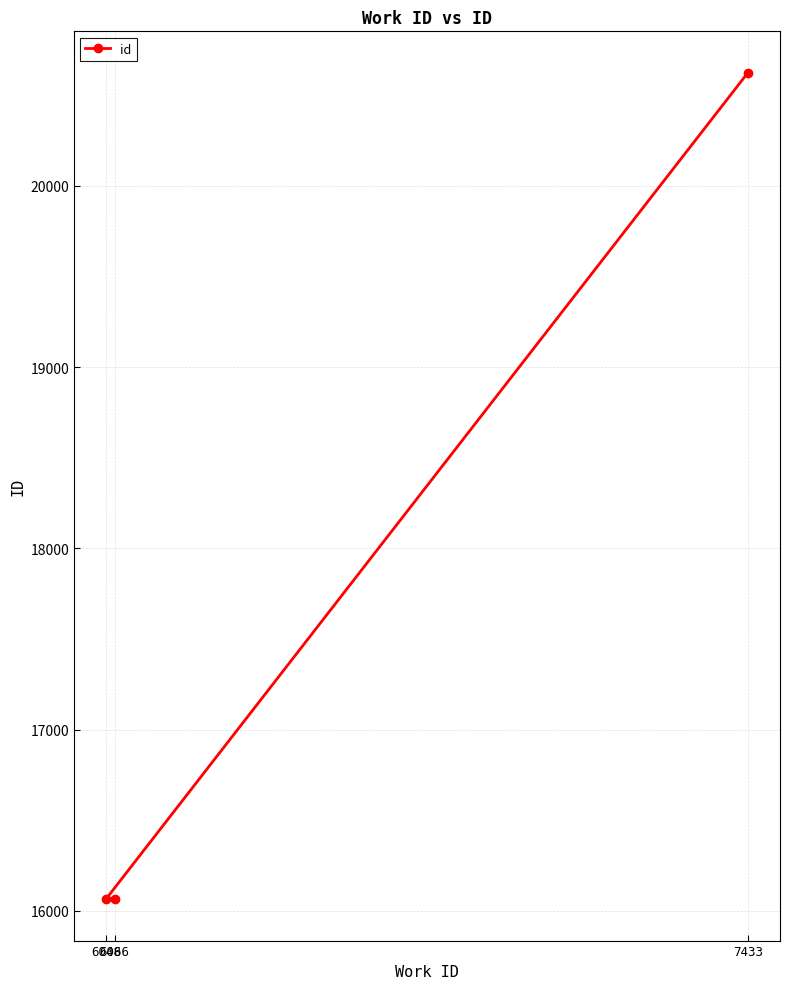

Reading left to right, extract all data points from this chart.

6066=16064	6048=16067	7433=20624